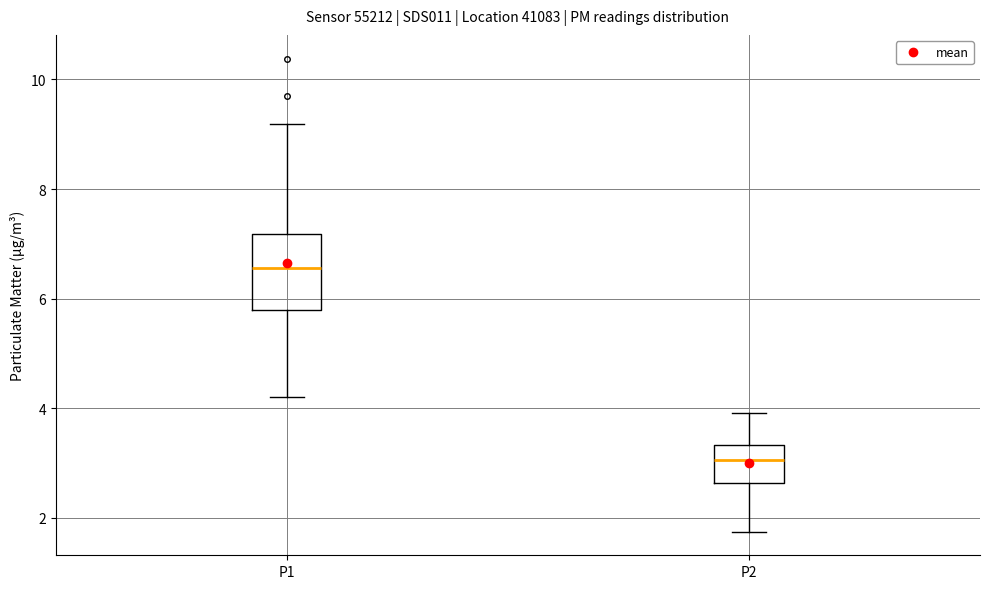

Reading left to right, transcribe this box plot: for each box, give where its median line is, the range the box spans, and where its two whiskers end, as read against the y-axis. The values are not printed on the chart, so give them approximately, as read against the axis.

P1: median 6.6, box 5.8 to 7.2, whiskers 4.2 to 9.2
P2: median 3.0, box 2.6 to 3.4, whiskers 1.8 to 4.0